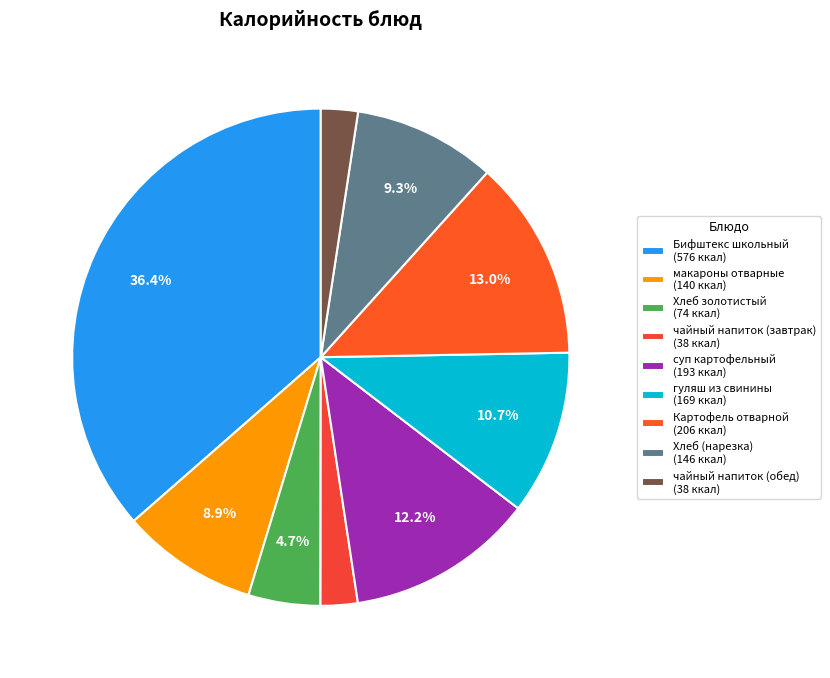

Count the number of slices in the pie.

9